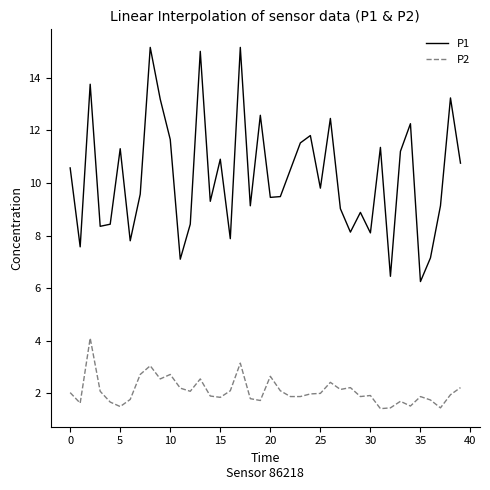

Which series has the widest spread of values?

P1